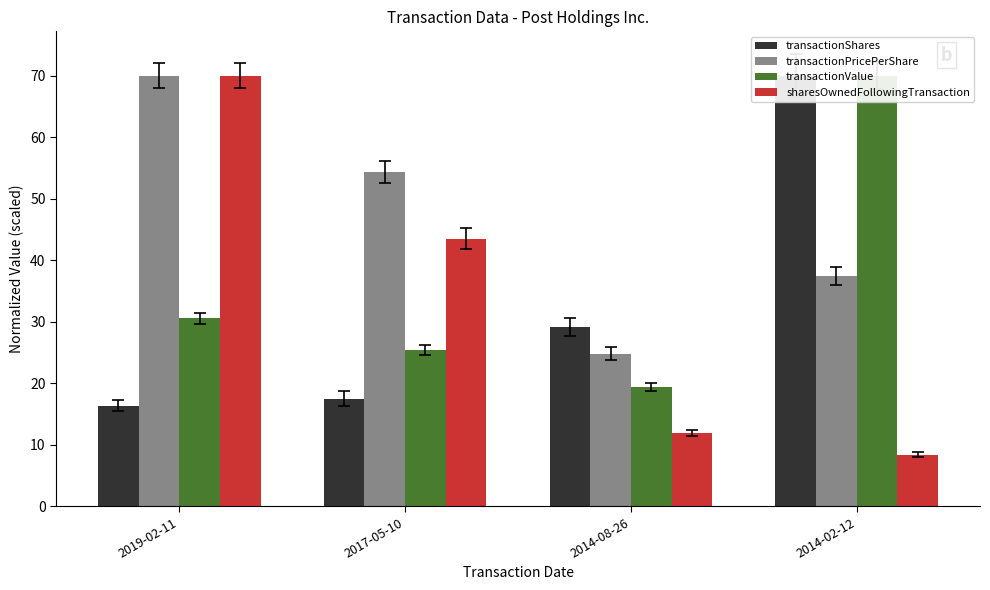

Does the chart contain stacked bars?

No